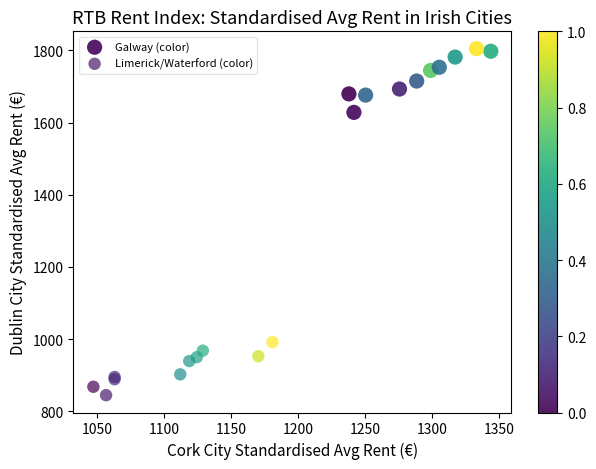

What are all the series names shown in the legend?

Galway (color), Limerick/Waterford (color)